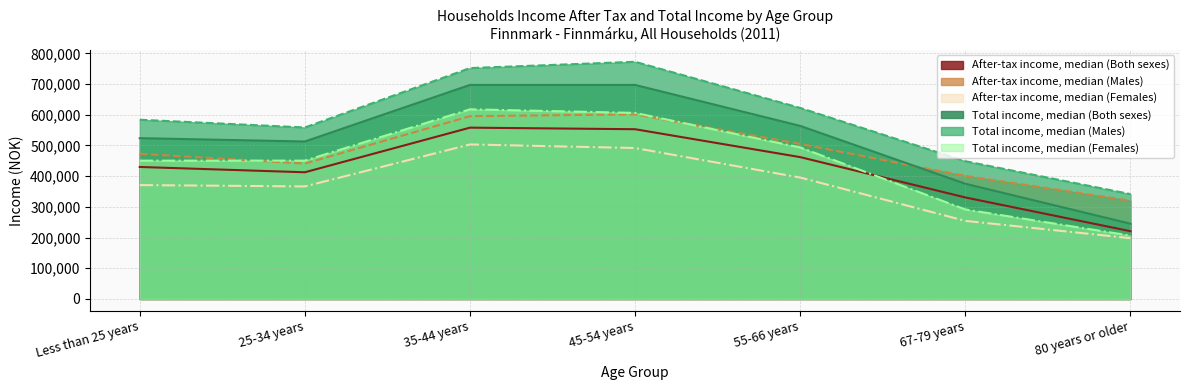

True or false: Total income, median (Both sexes) has a value of 245100 at 80 years or older.

True